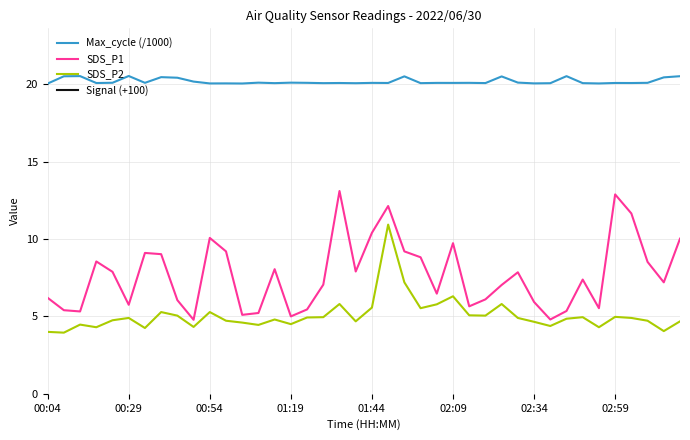

True or false: Max_cycle (/1000) and SDS_P2 cross at least once.

False